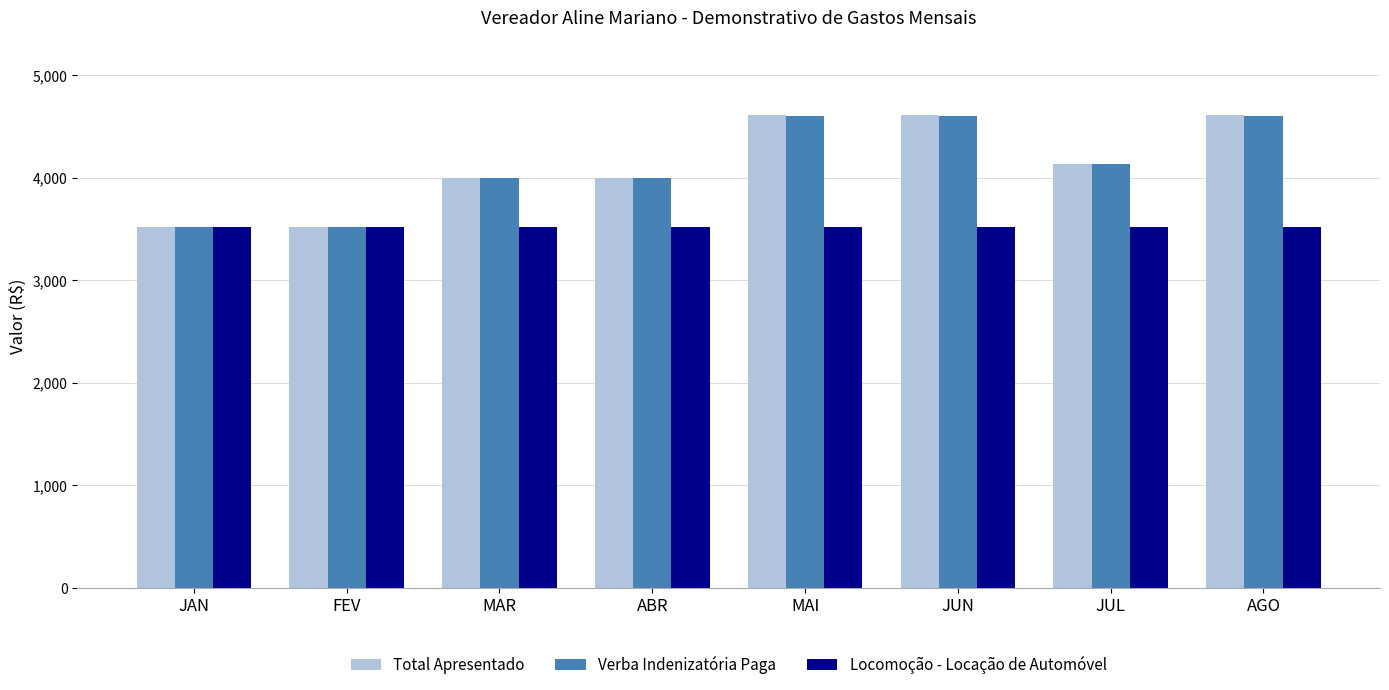

The value of Verba Indenizatória Paga at JAN is 3520. True or false?

True